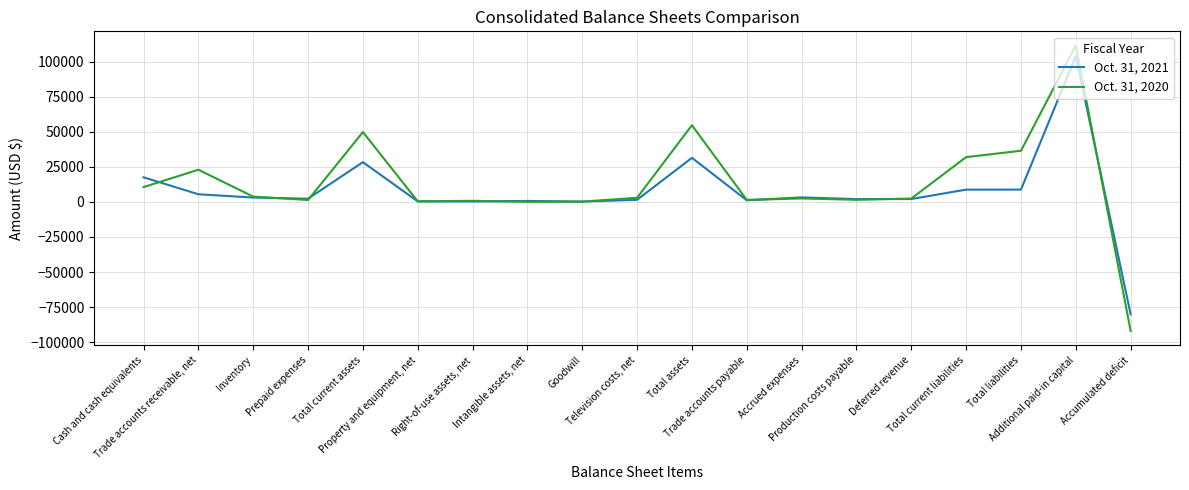

What is the difference between the highest and lowest values at Intangible assets, net?

627